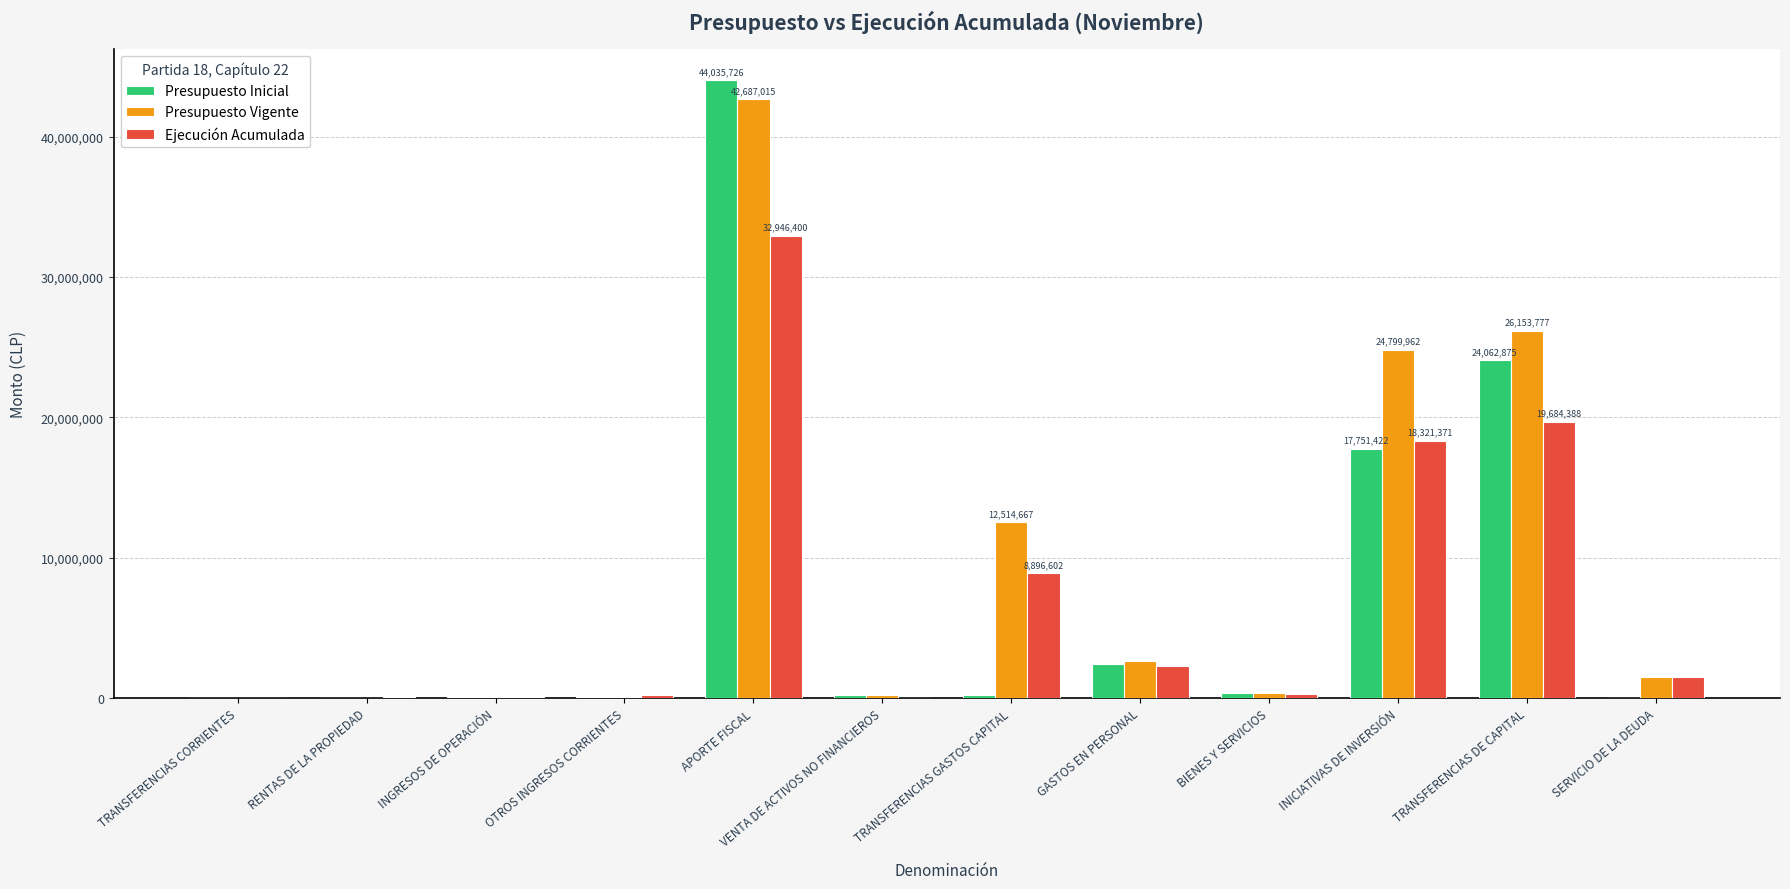

What is the sum of all Presupuesto Vigente values?

110927998